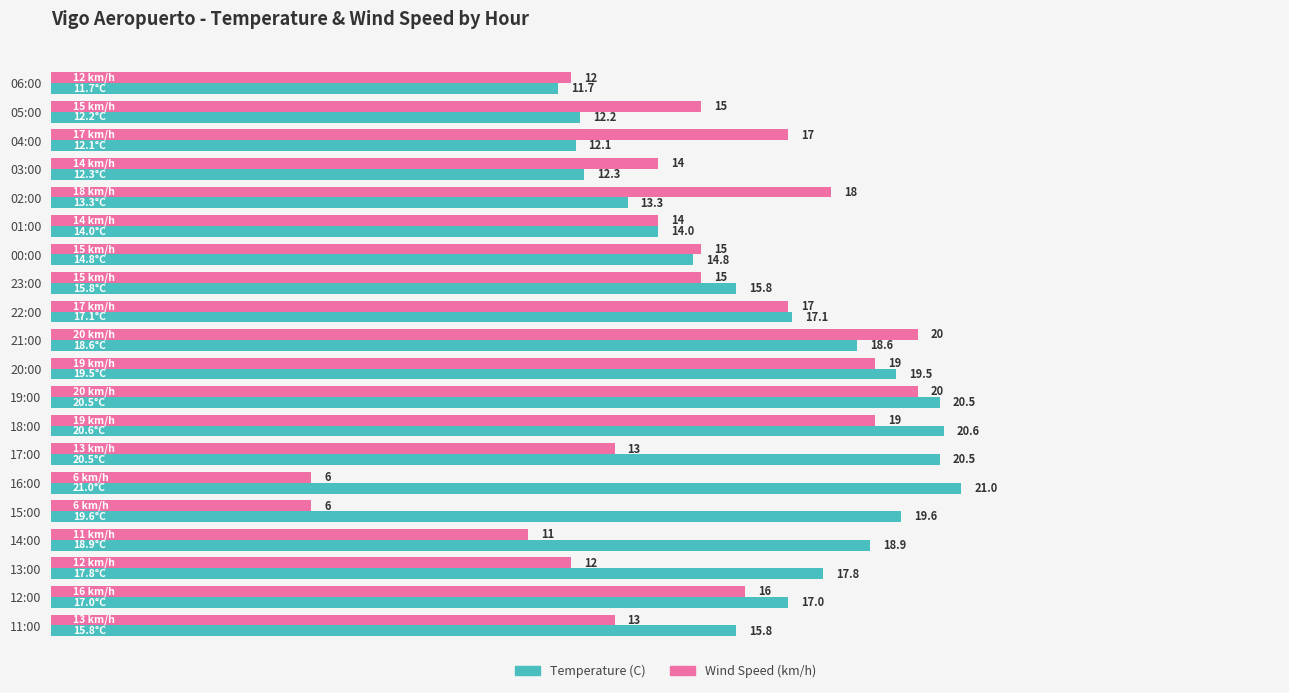

How many series are shown in this chart?

2